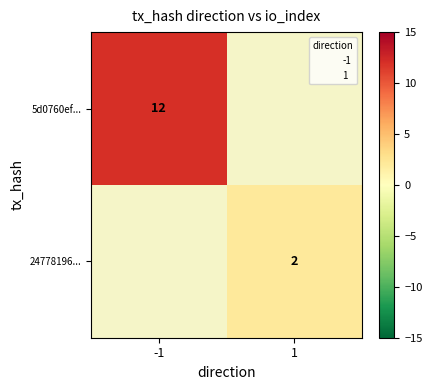

Is it true that 5d0760ef... equals 8 at -1?

False